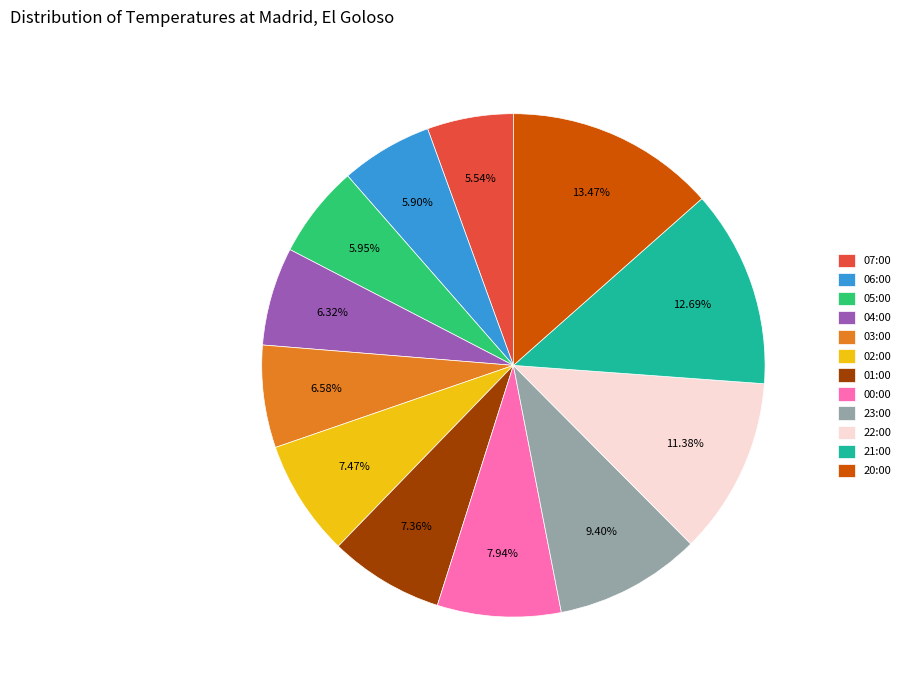

Is 01:00 the majority of the pie?

No